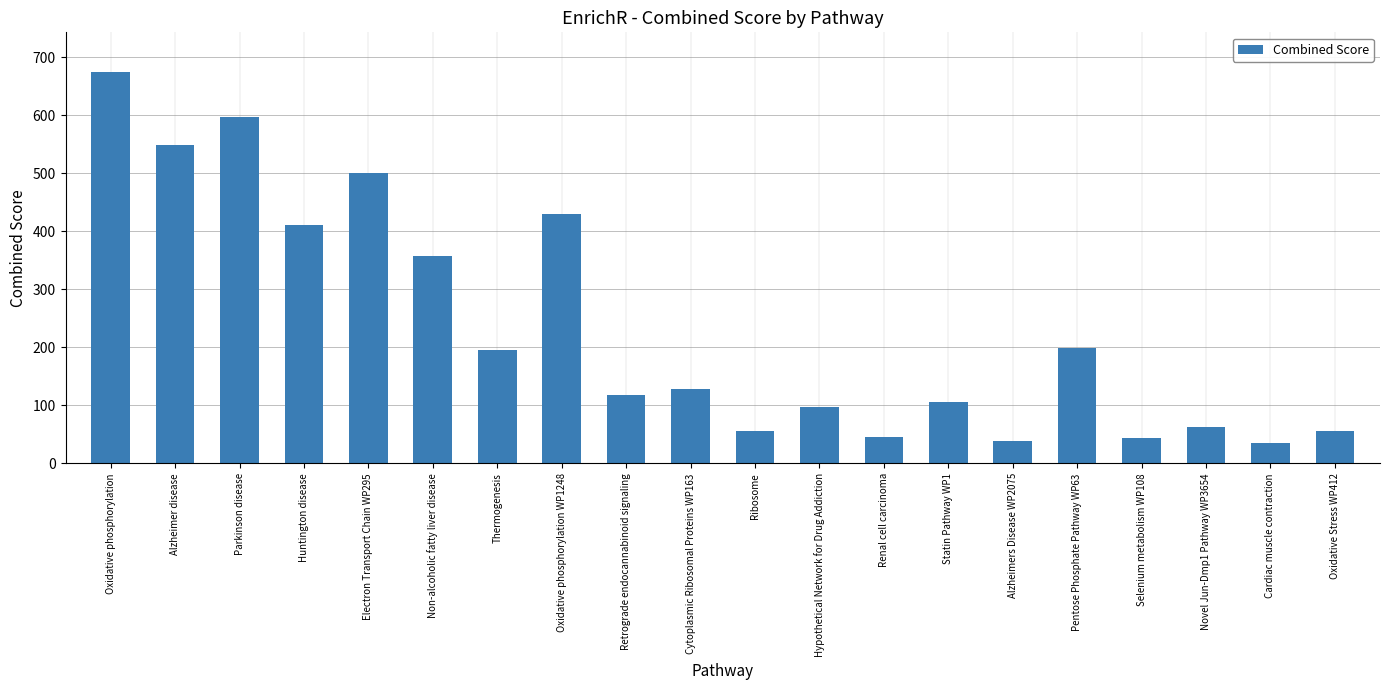

What position from the right is Huntington disease?

17